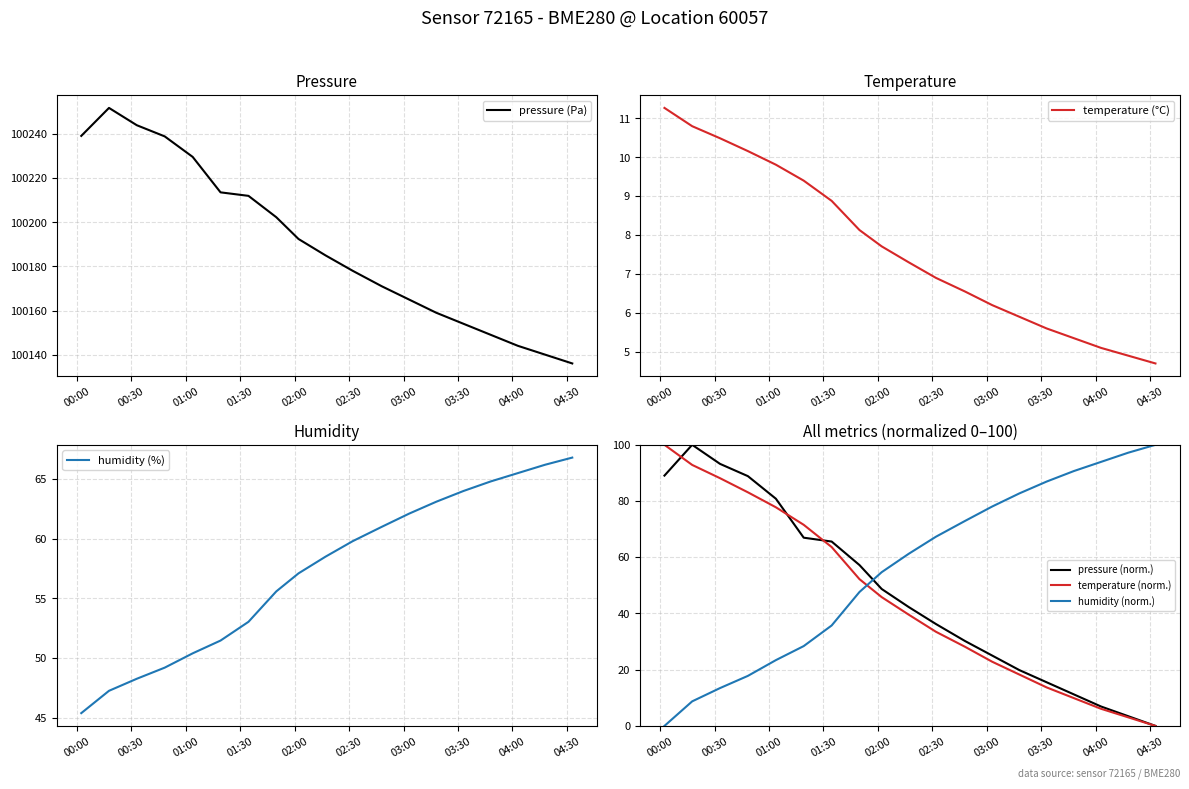

Reading right to left, transcribe all the data shown in this chart.

pressure (Pa): 100136.0	100140.0	100144.0	100149.0	100154.0	100159.0	100165.0	100171.0	100178.0	100185.0	100192.4	100202.3	100212.0	100213.6	100229.7	100239.0	100244.0	100251.9	100239.2
temperature (°C): 4.7	4.9	5.1	5.3	5.6	5.9	6.2	6.5	6.9	7.3	7.7	8.1	8.9	9.4	9.8	10.2	10.5	10.8	11.3
humidity (%): 66.8	66.2	65.5	64.8	64.0	63.1	62.1	61.0	59.8	58.5	57.1	55.6	53.0	51.5	50.4	49.2	48.3	47.3	45.4
pressure (norm.): 0.0	3.5	6.9	11.2	15.5	19.8	25.0	30.2	36.2	42.3	48.7	57.2	65.6	67.0	80.8	88.9	93.2	100.0	89.0
temperature (norm.): 0.0	3.0	6.1	9.9	13.7	18.3	22.8	28.2	33.5	39.6	45.8	52.2	63.6	71.5	77.8	83.1	88.1	92.8	100.0
humidity (norm.): 100.0	97.2	93.9	90.7	86.9	82.7	78.0	72.9	67.3	61.2	54.7	47.6	35.7	28.4	23.4	17.8	13.5	8.7	0.0